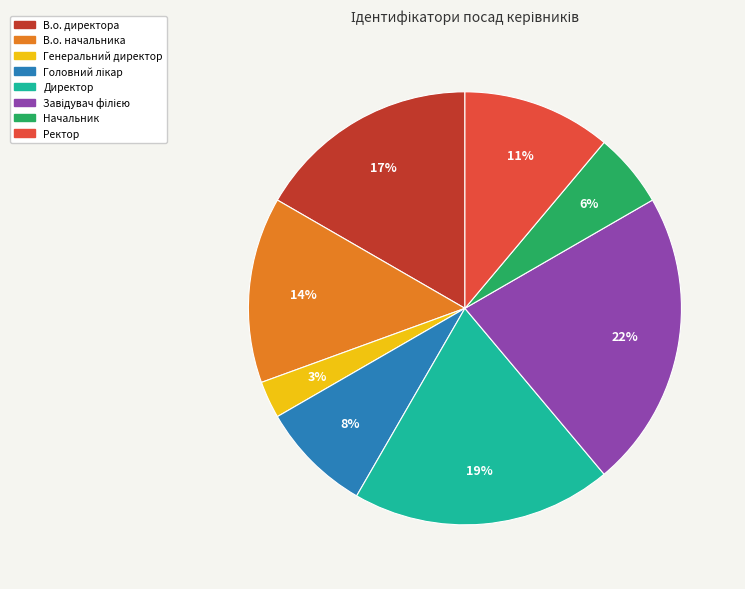

Do В.о. начальника and В.о. директора together represent more than half of the pie?

No